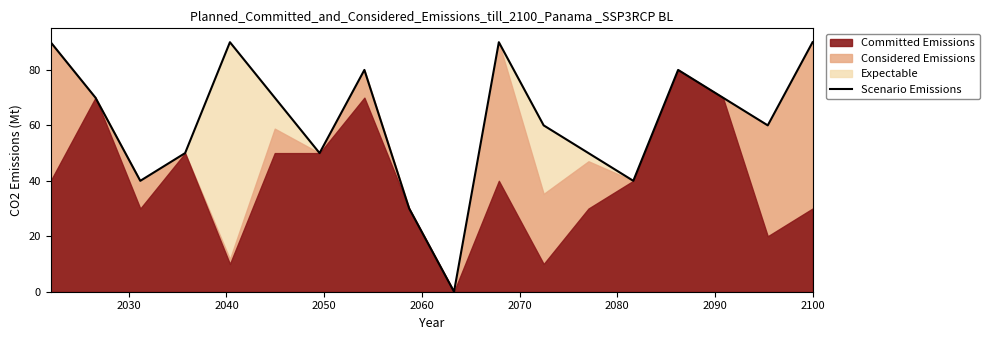

What is the sum of all values?

1110